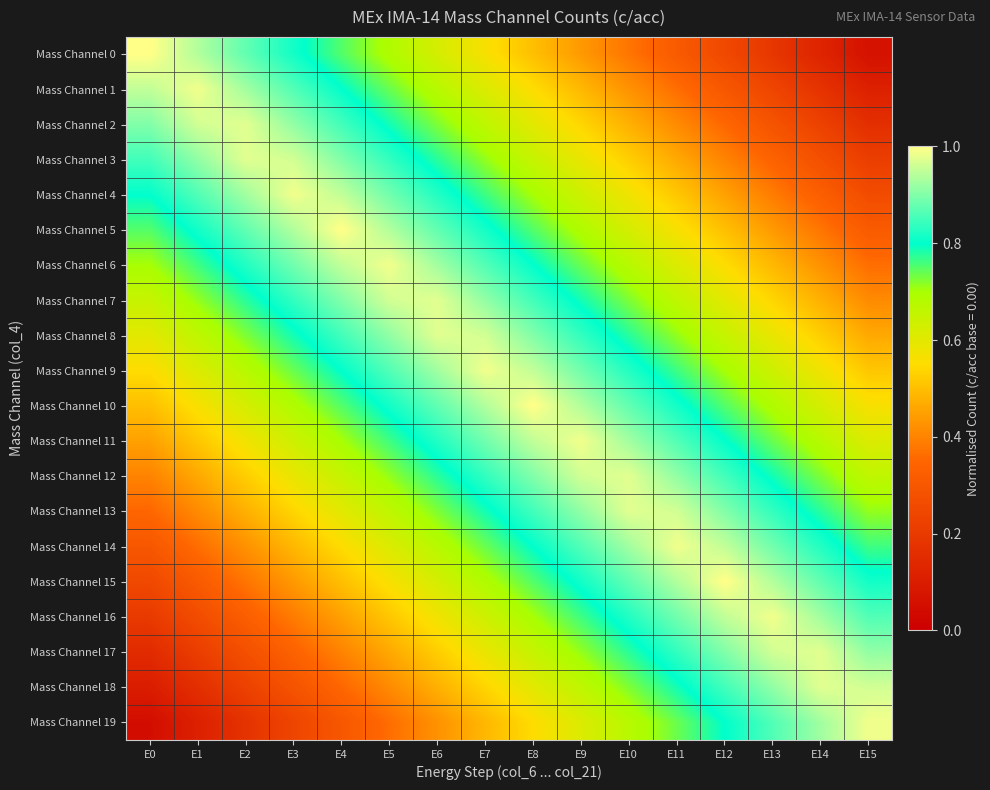

What is the difference between the highest and lowest values at E7?

0.5